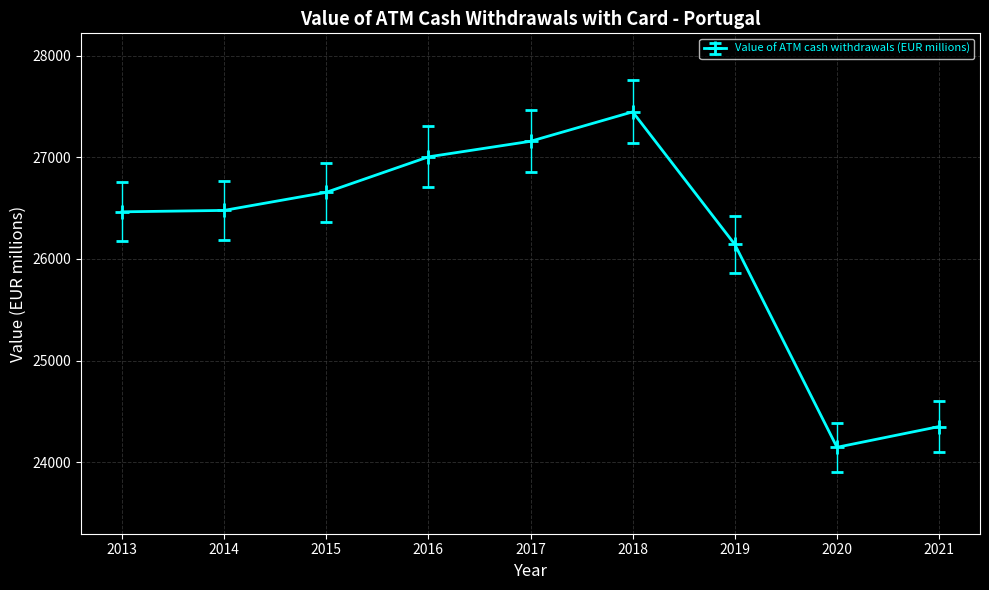

The chart shows a value of 7329.5 at 2013. True or false?

False